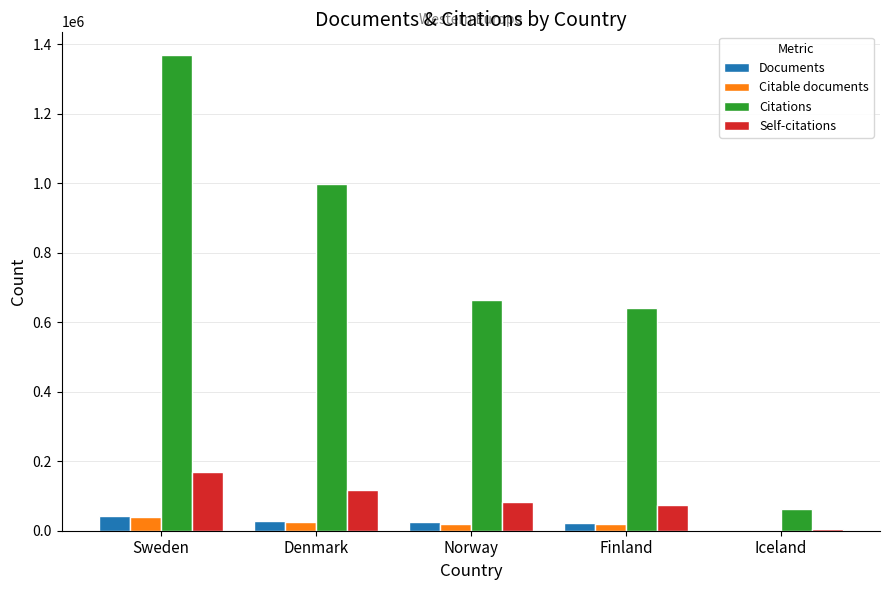

Count the number of categories in the chart.

5